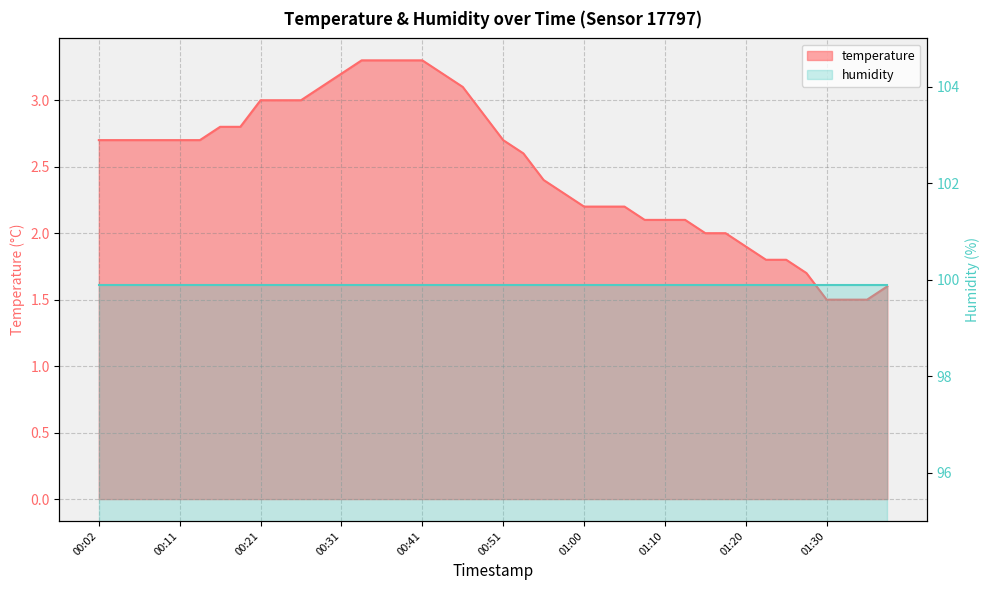

Which category has the highest value across all series?

00:33